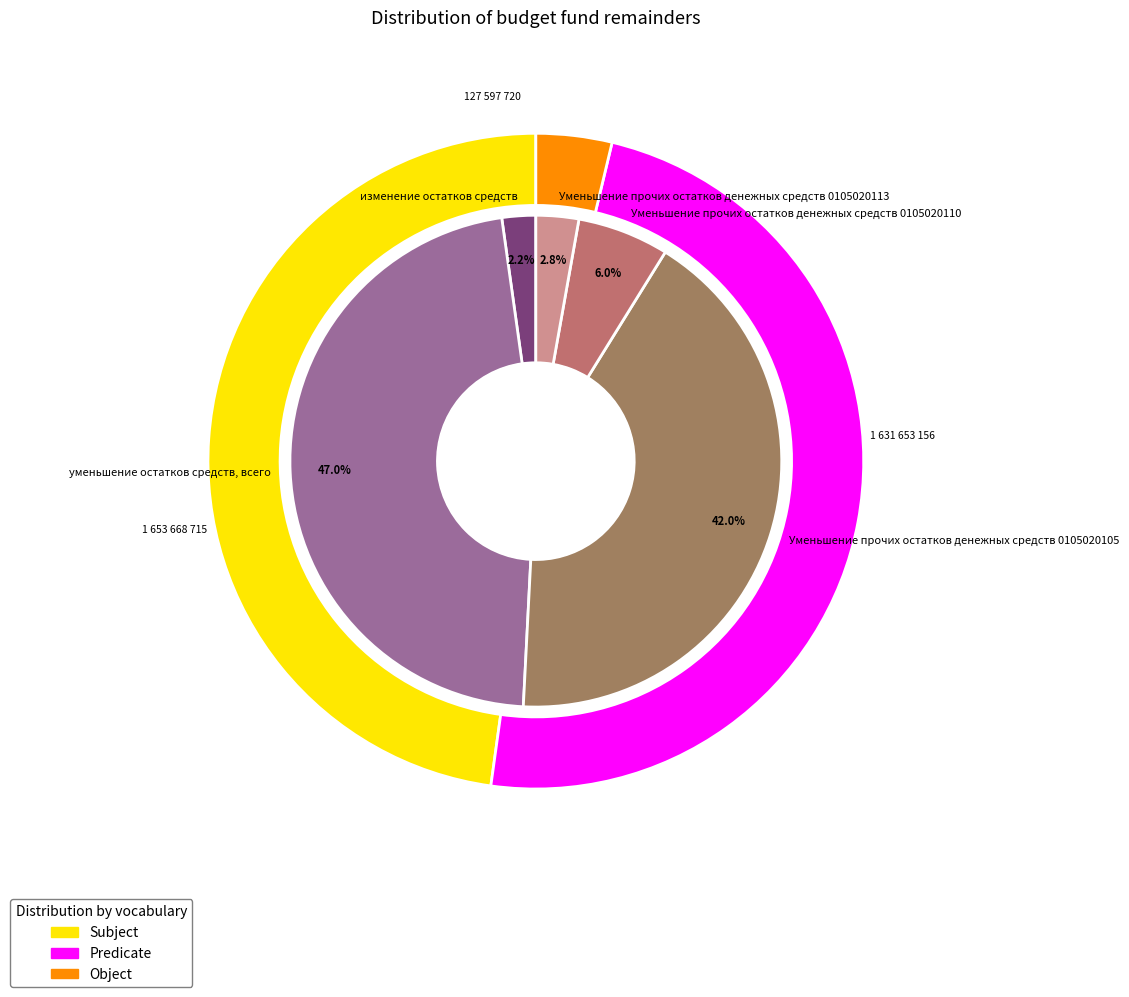

To the nearest percent, what is the difference between the Уменьшение прочих остатков денежных средств 0105020110 and Уменьшение прочих остатков денежных средств 0105020113 slice percentages?

3%